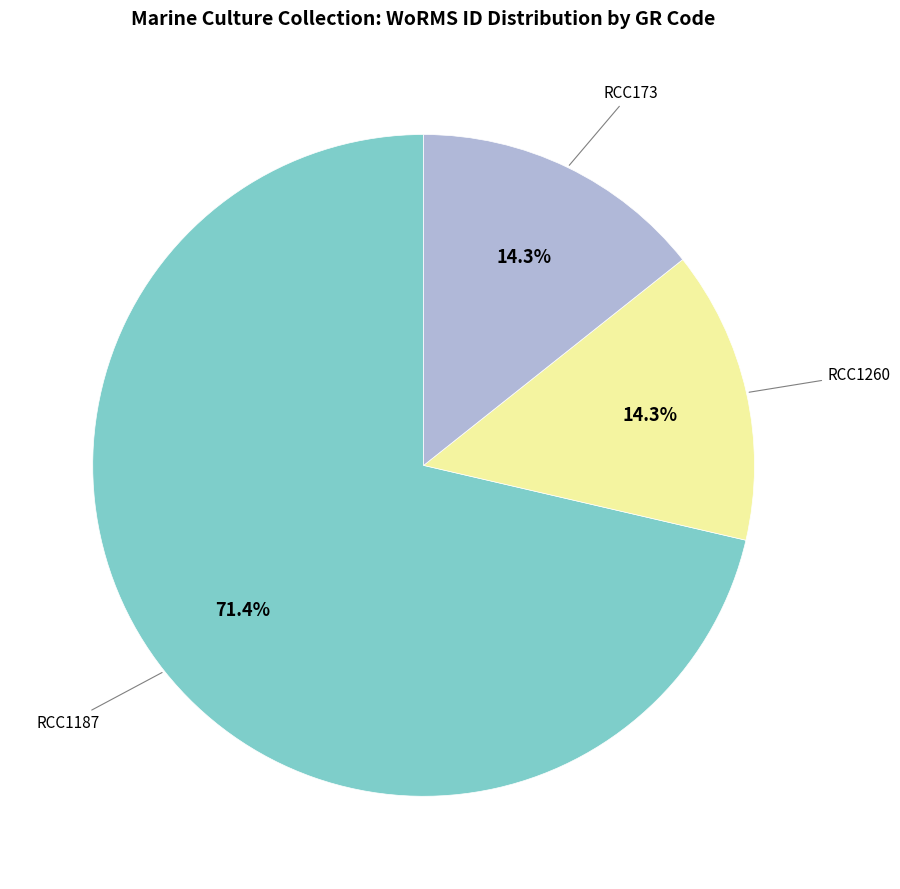

Is there any slice that represents more than half of the pie?

Yes